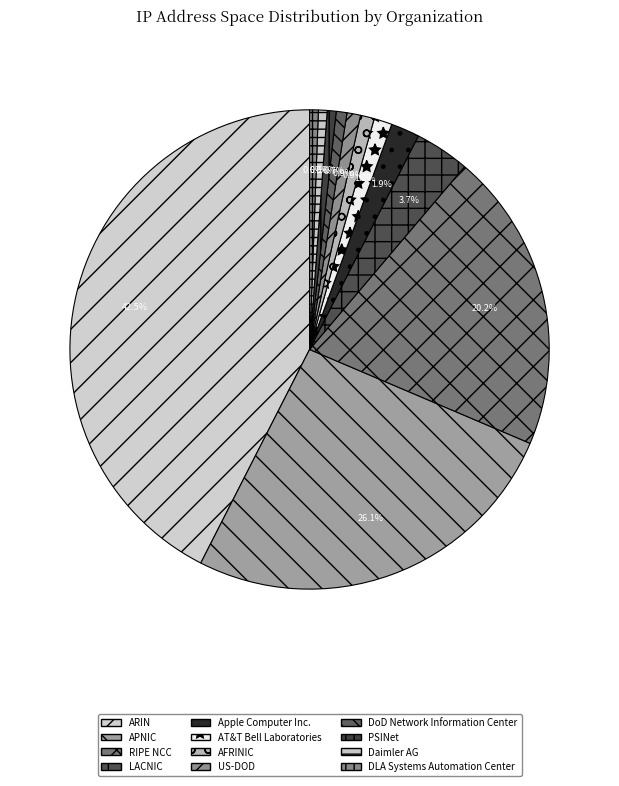

Between DoD Network Information Center and RIPE NCC, which is larger?

RIPE NCC